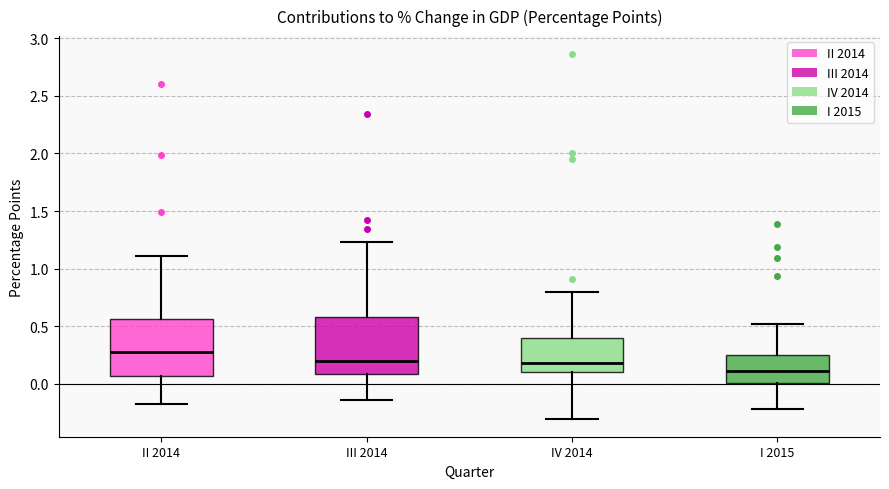

Where does the median line of the box for IV 2014 sit on the y-axis? The values are not printed on the chart, so give them approximately, as read against the axis.

0.20